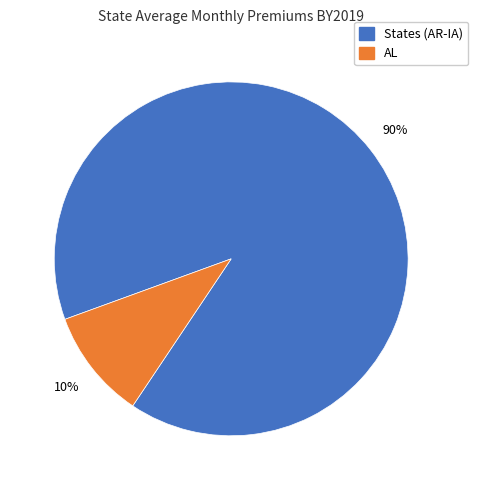

Count the number of slices in the pie.

2